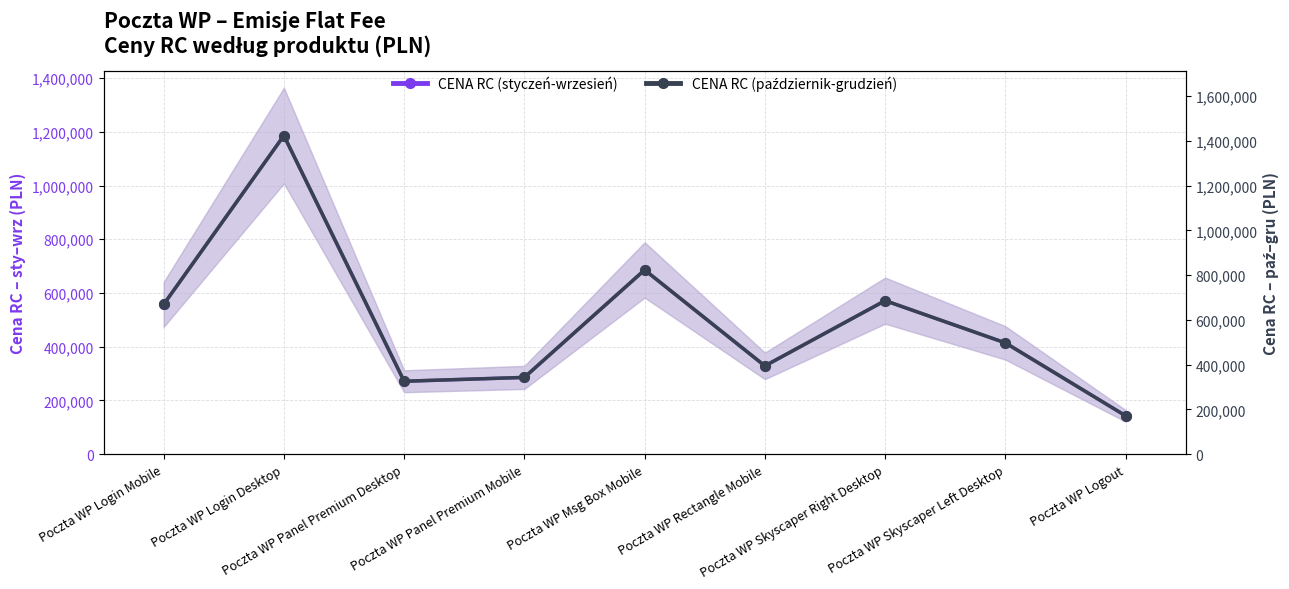

What is the average value of the CENA RC (styczeń-wrzesień) series?

493711